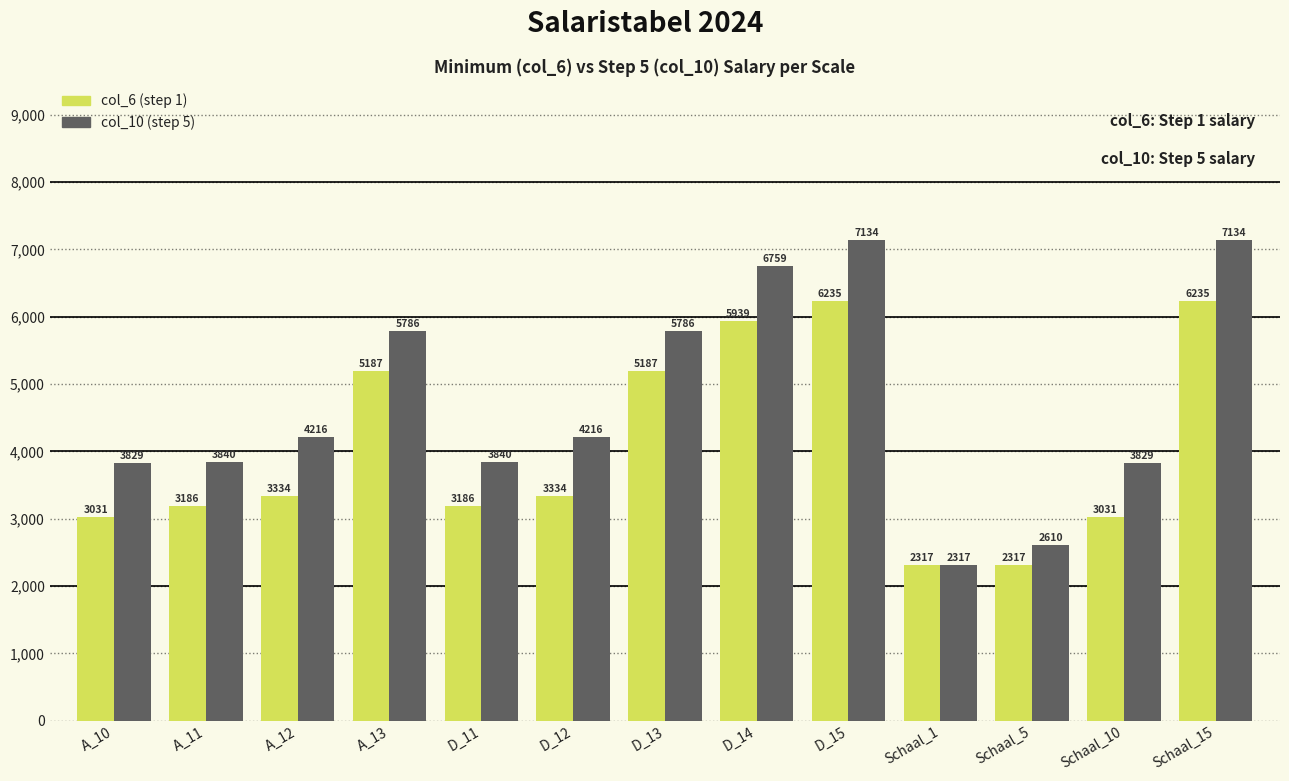

How many bars are there in total?

26